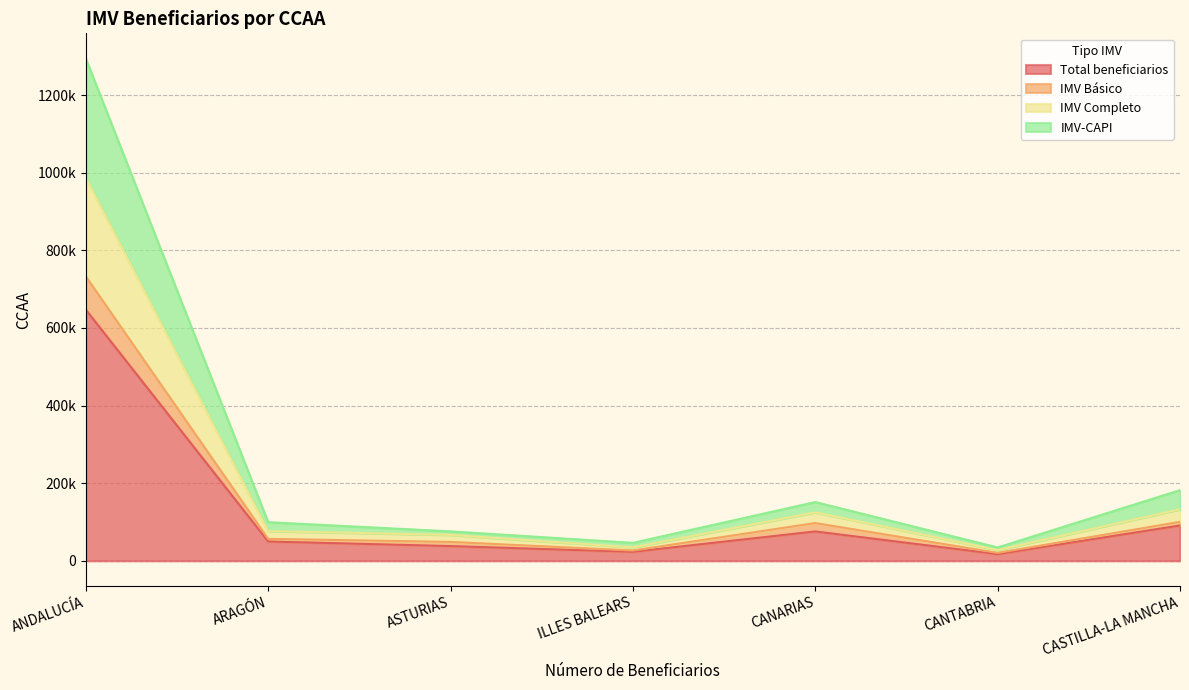

At which label does IMV-CAPI first exceed 99540?

ANDALUCÍA